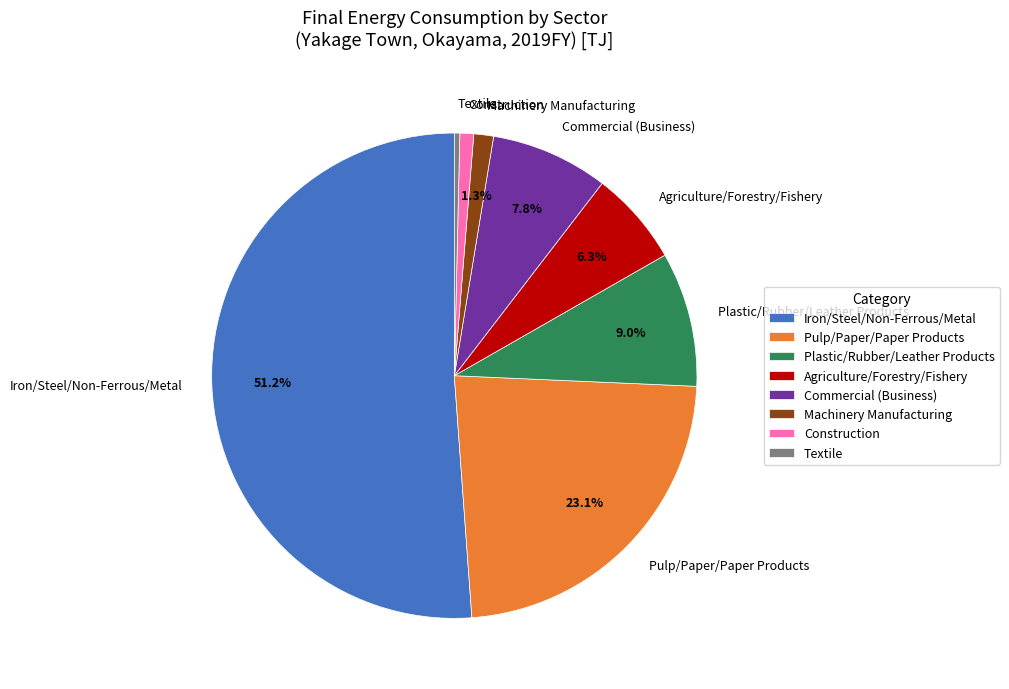

What is the largest slice in the pie chart?

Iron/Steel/Non-Ferrous/Metal